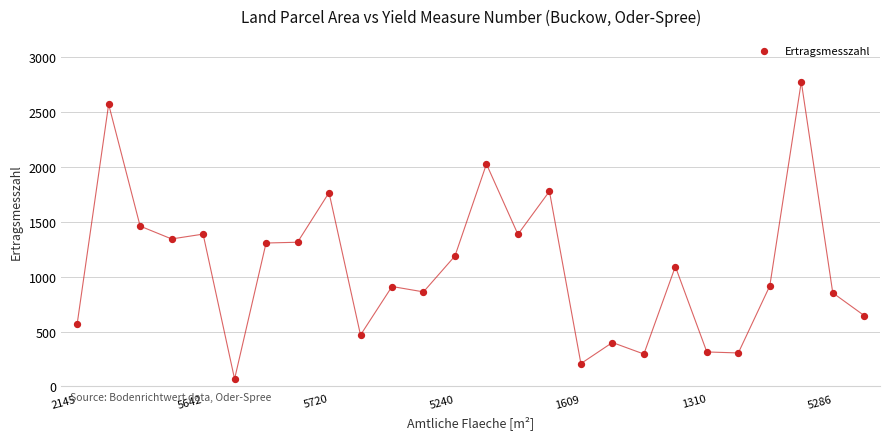

What is the range of Y values (max minus min)?

2706